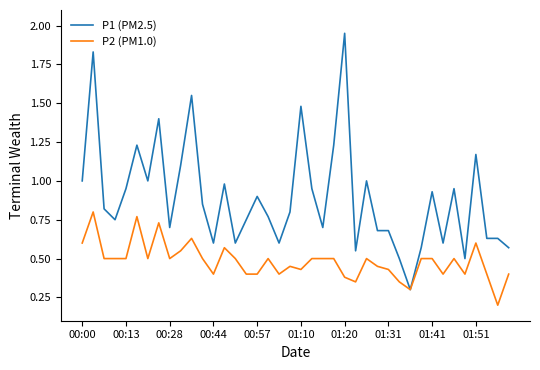

Which series has the largest total across all categories?

P1 (PM2.5)